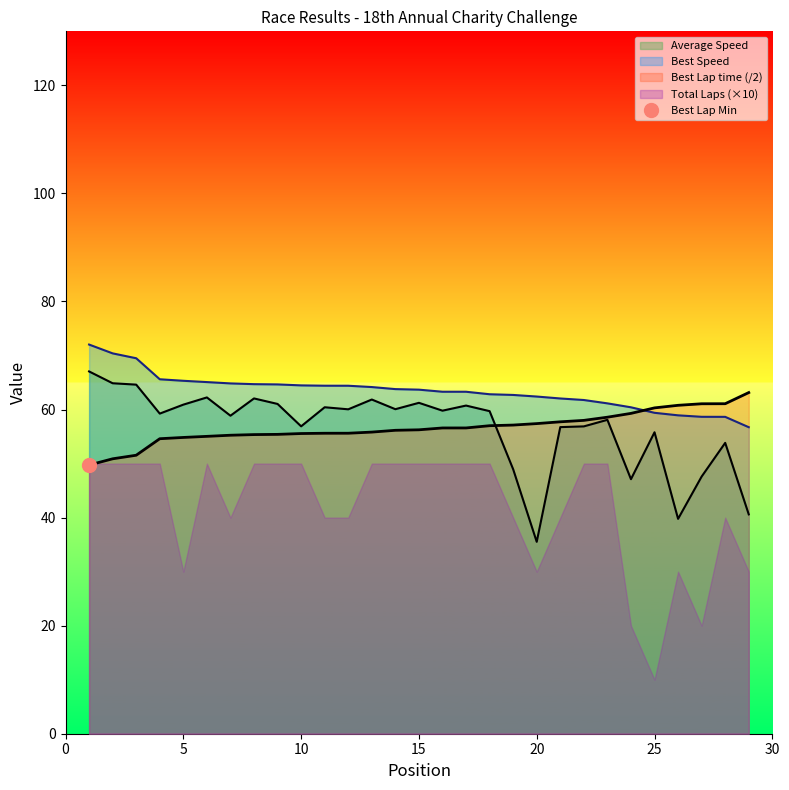

Which has a higher value, 18 or 4?

18